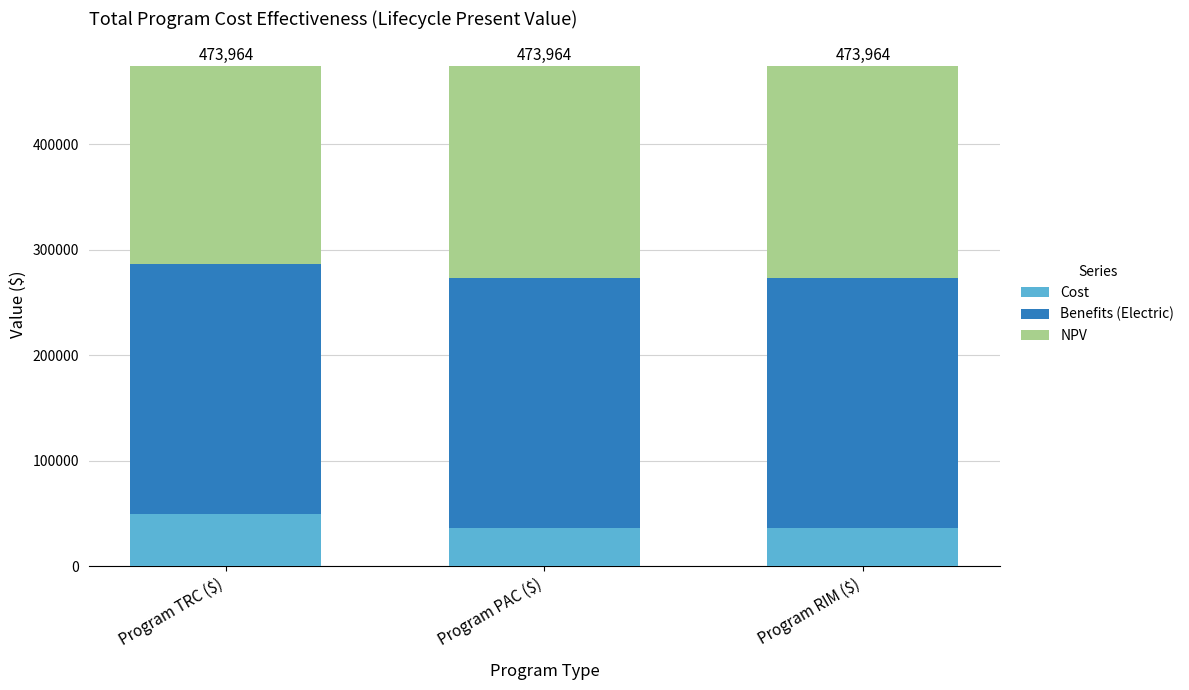

What is the average value of the Cost series?

40945.6